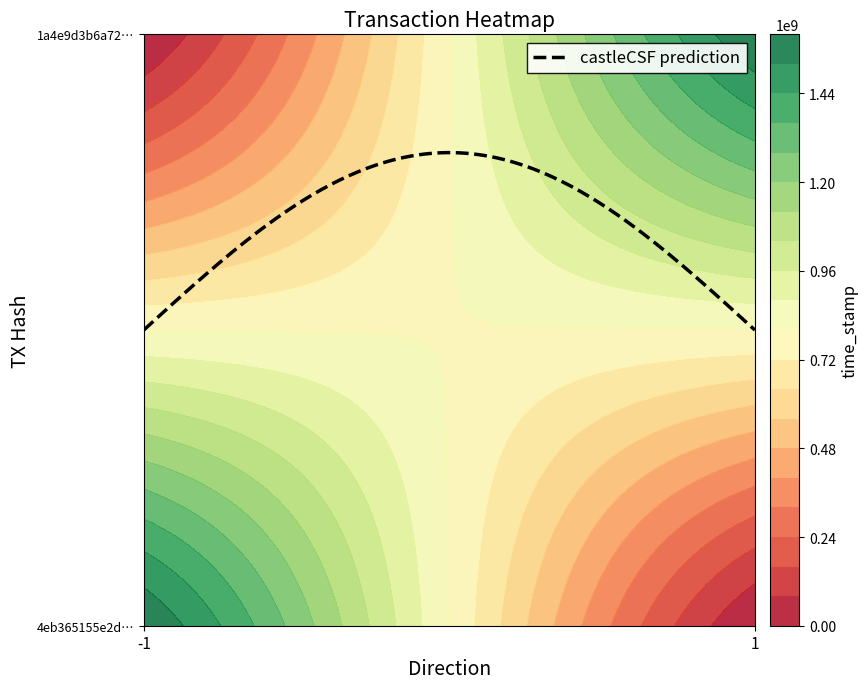

How many series are shown in this chart?

2